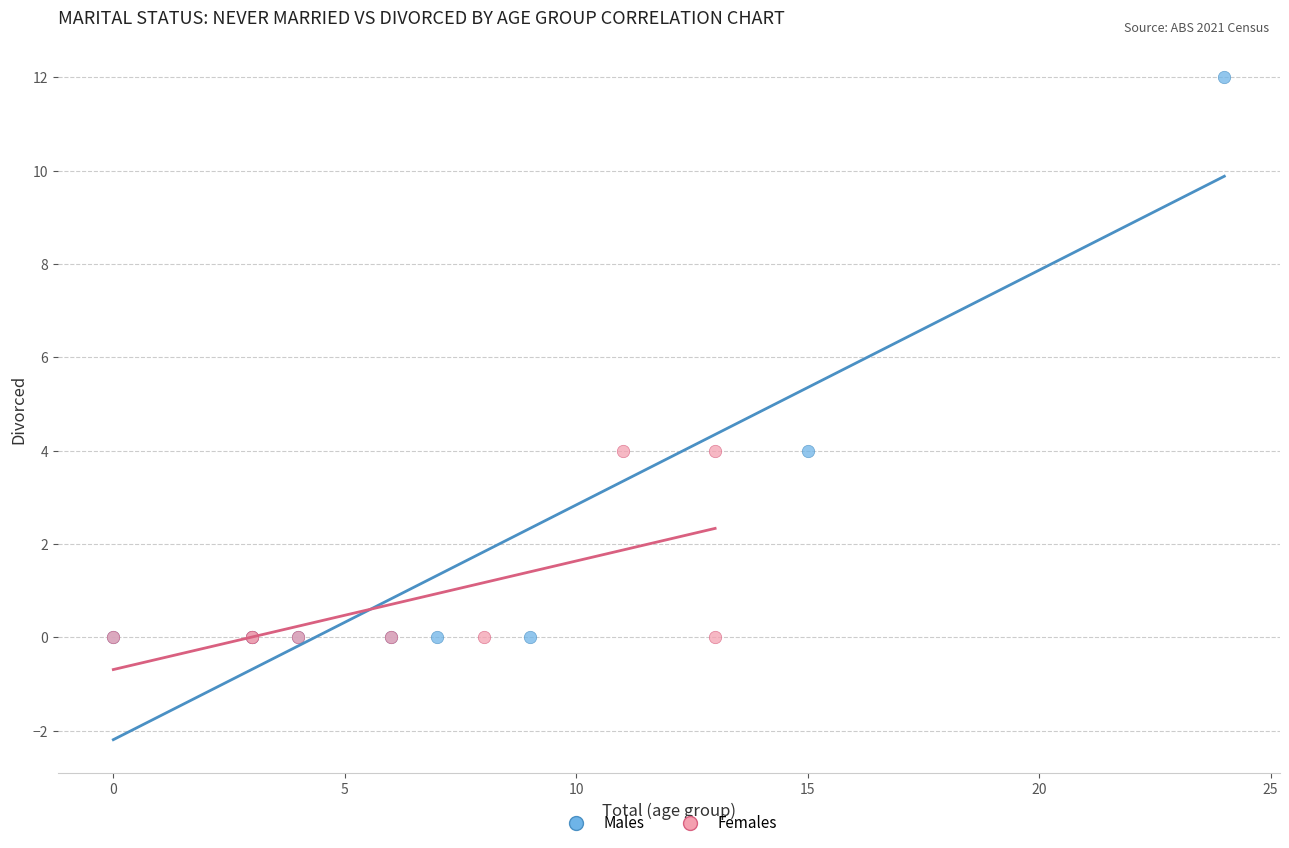

Which series contains the highest Y value?

Males